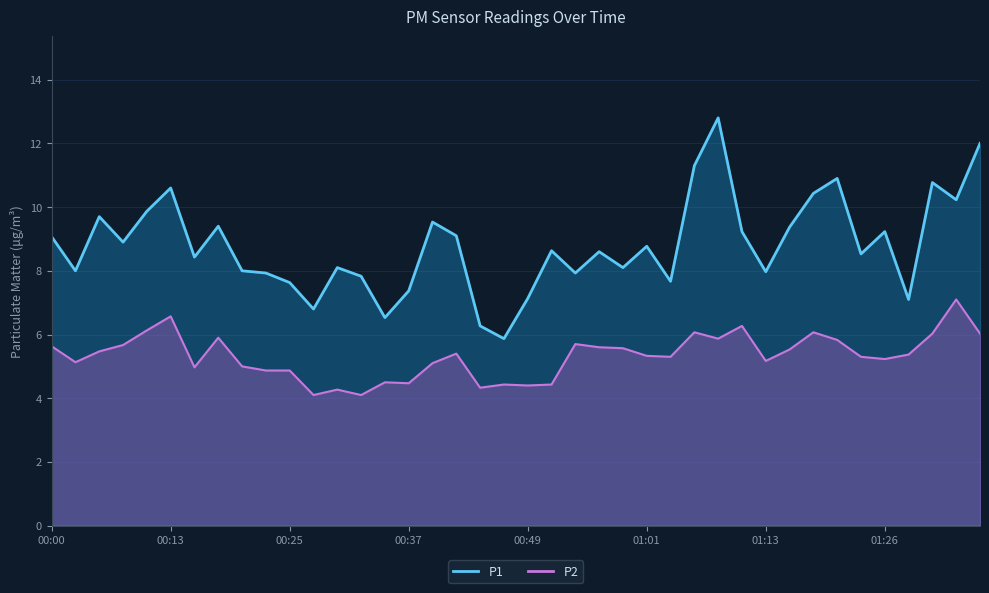

The value of P1 at 01:26 is 3.9. True or false?

False